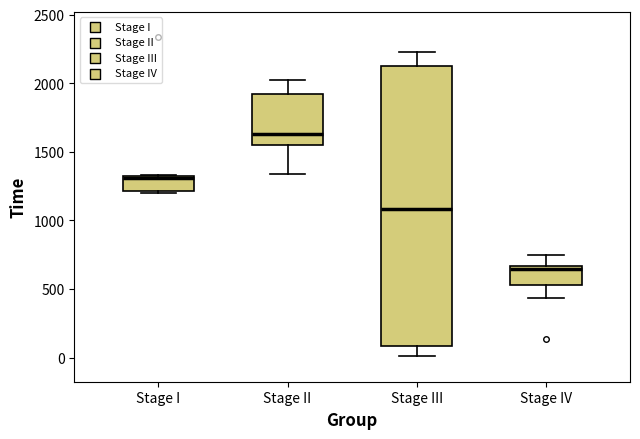

Reading left to right, transcribe this box plot: for each box, give where its median line is, the range the box spans, and where its two whiskers end, as read against the y-axis. The values are not printed on the chart, so give them approximately, as read against the axis.

Stage I: median 1300 (just below the box's upper edge), box 1200 to 1300, whiskers 1200 to 1350
Stage II: median 1650, box 1550 to 1900, whiskers 1350 to 2000
Stage III: median 1100, box 100 to 2150, whiskers 0 to 2250
Stage IV: median 650 (just below the box's upper edge), box 550 to 650, whiskers 450 to 750